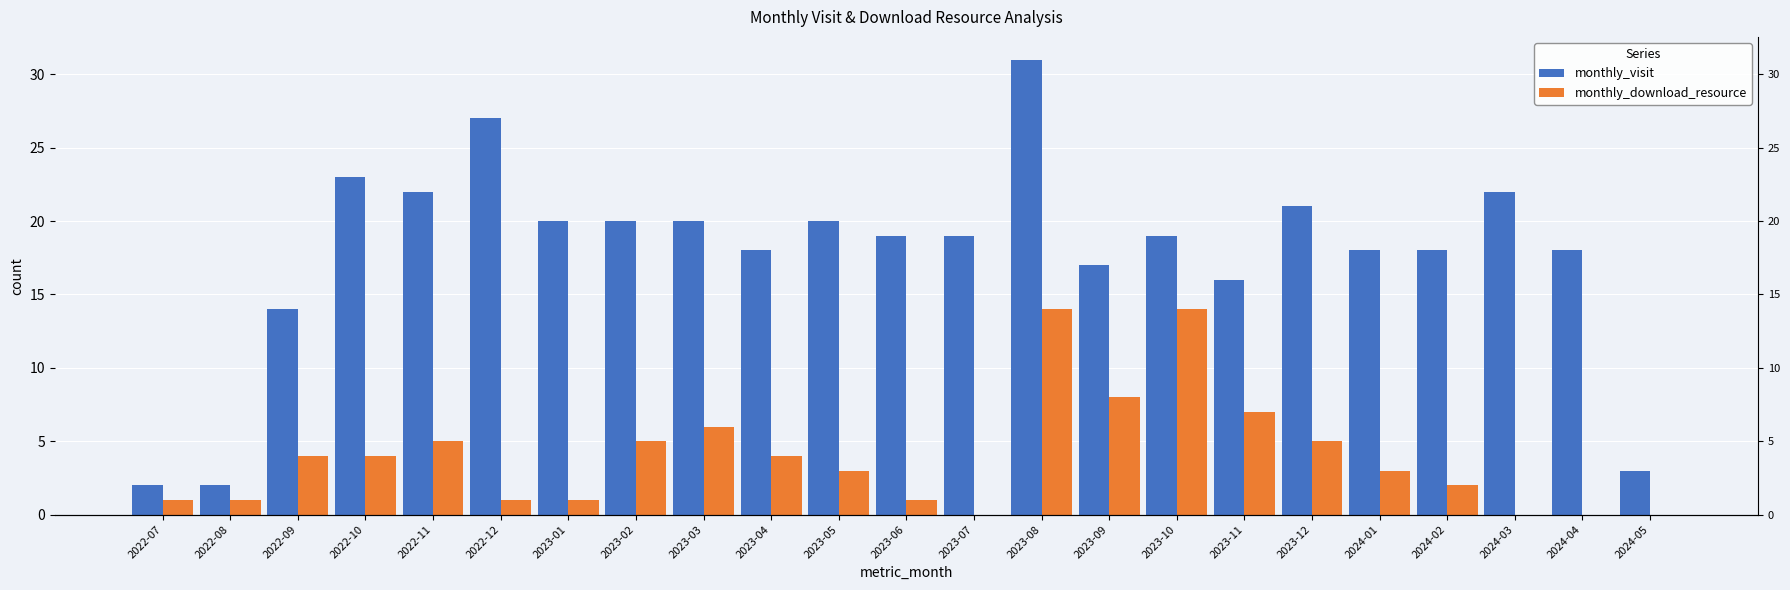

Which series has the widest spread of values?

monthly_visit